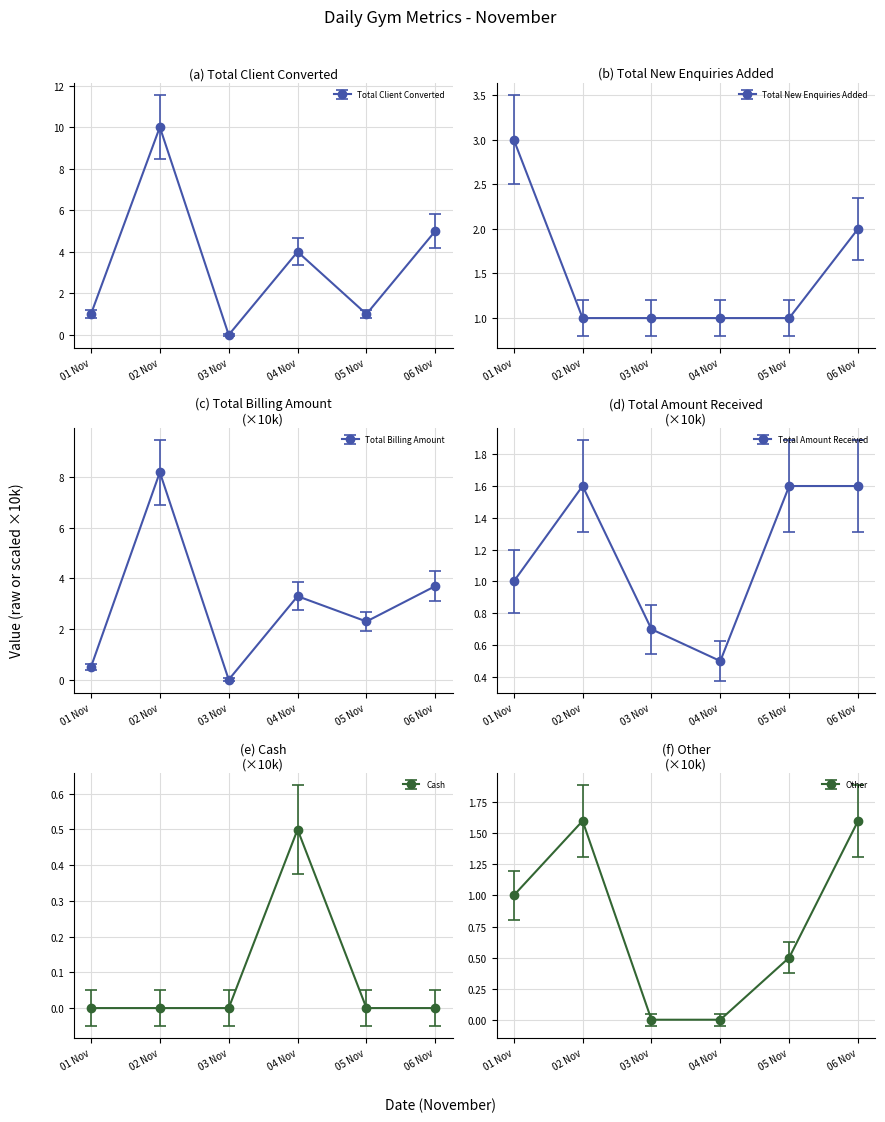

How many values in the Total Client Converted series are below 3?

3